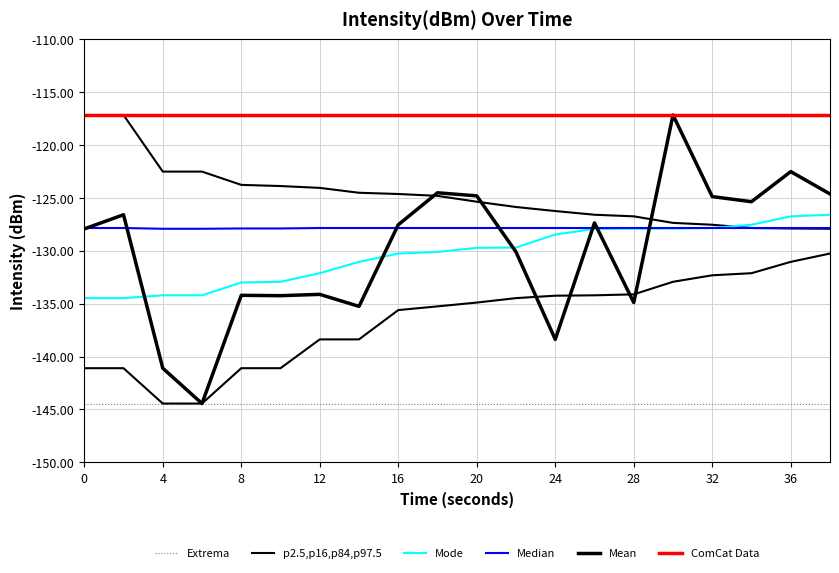

How many lines are shown in the chart?

6